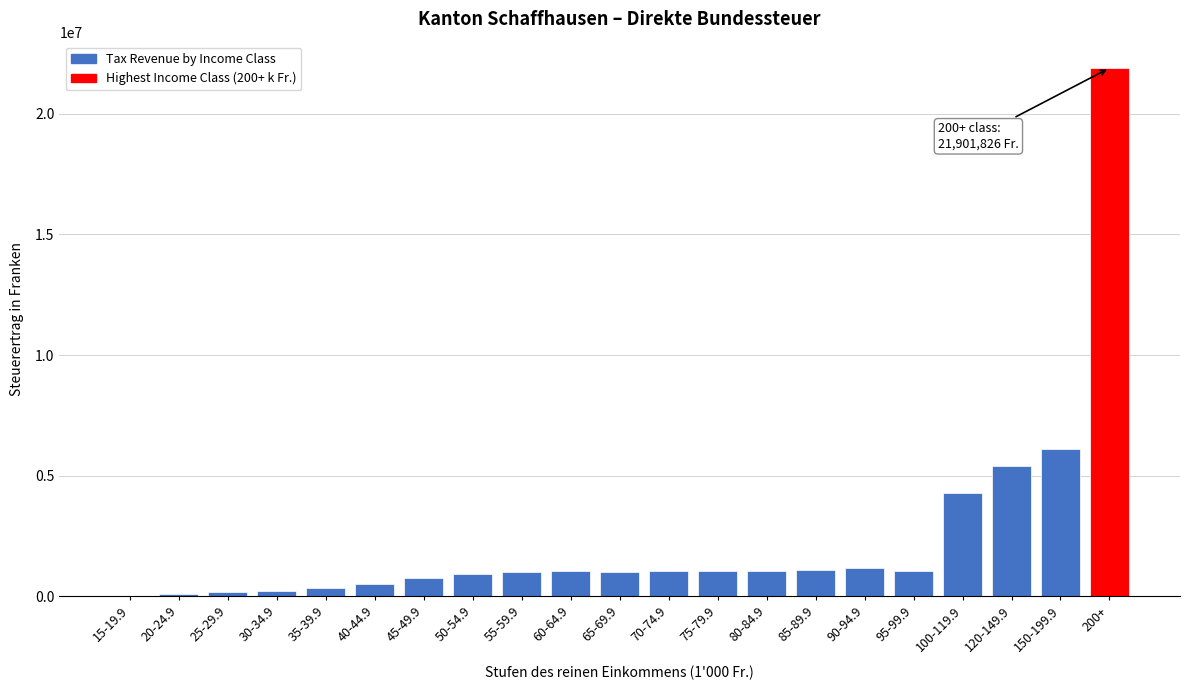

What is the ratio of the value at 65-69.9 to the value at 40-44.9?

2.1